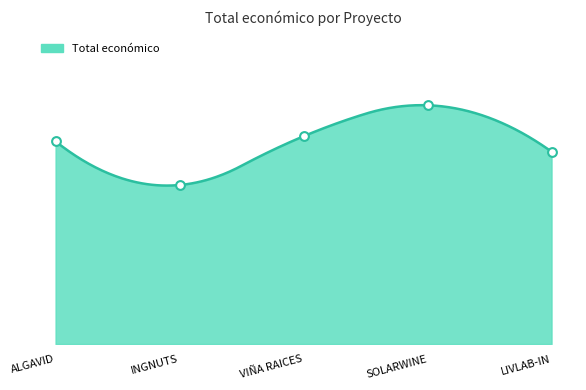

Which has a higher value, LIVLAB-IN or VIÑA RAICES?

VIÑA RAICES